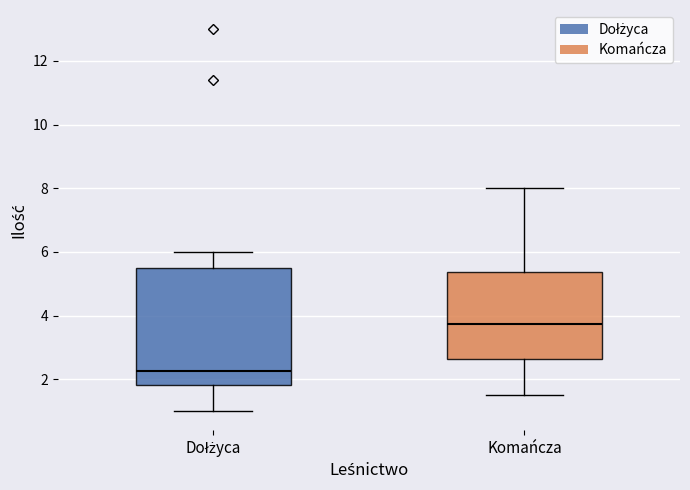

Which box has the highest median line?

Komańcza